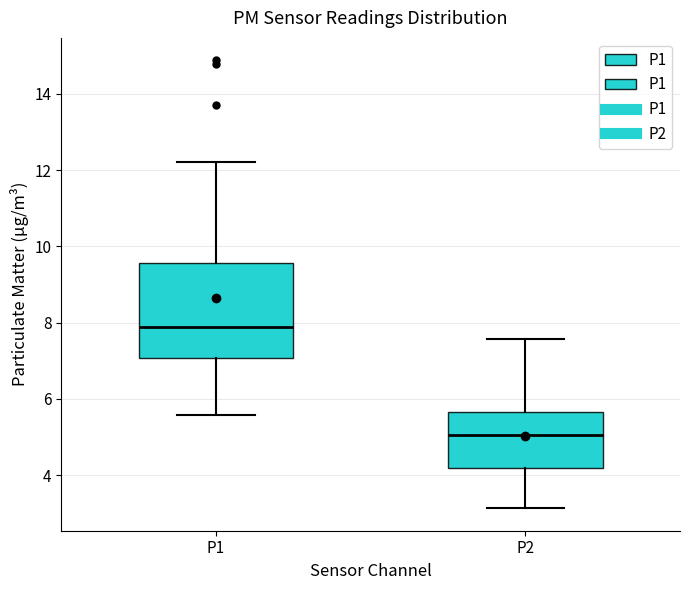

Reading left to right, transcribe this box plot: for each box, give where its median line is, the range the box spans, and where its two whiskers end, as read against the y-axis. The values are not printed on the chart, so give them approximately, as read against the axis.

P1: median 7.8, box 7.0 to 9.6, whiskers 5.6 to 12.2
P2: median 5.0, box 4.2 to 5.6, whiskers 3.2 to 7.6